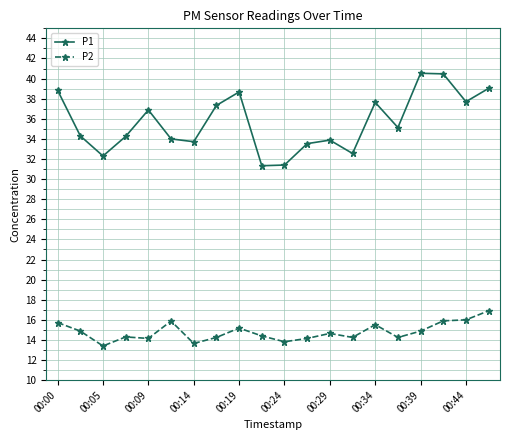

What is the highest value of the P1 series?

40.5